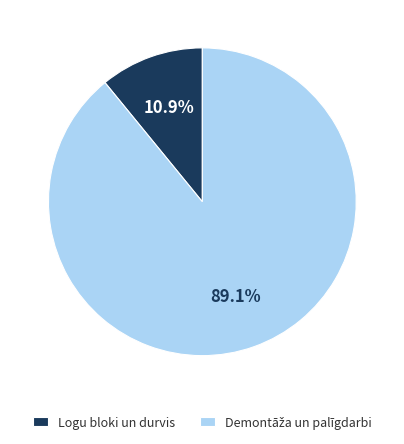

What is the smallest slice in the pie chart?

Logu bloki un durvis